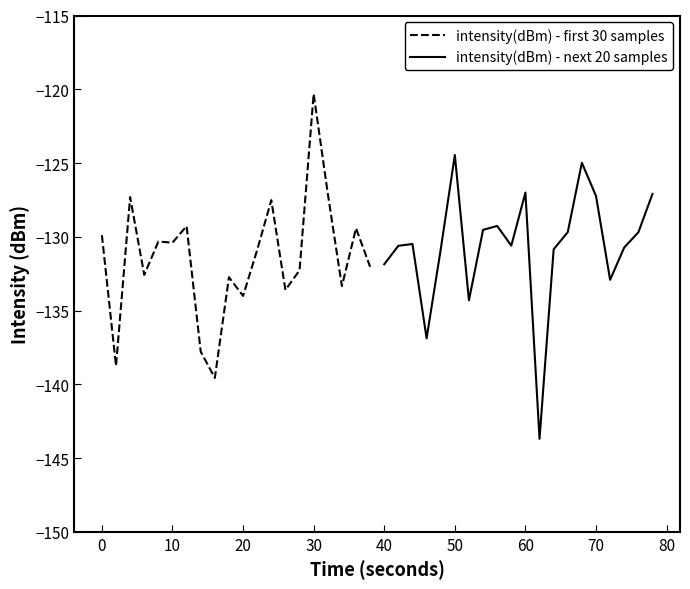

Which category has the highest value in the intensity(dBm) - first 30 samples series?

30